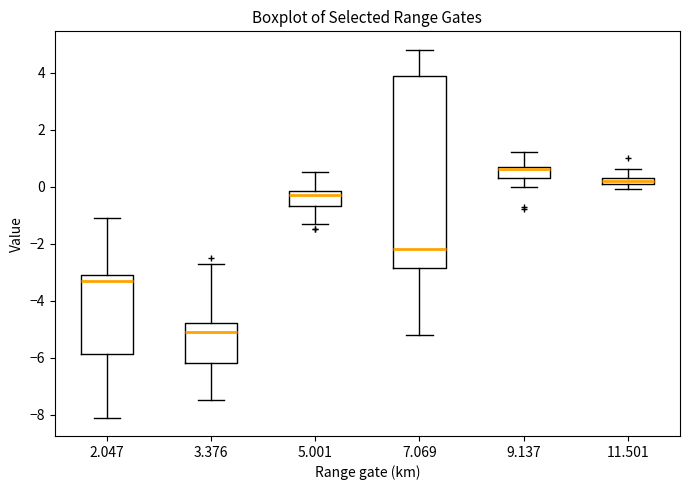

Which box has the lowest median line?

3.376